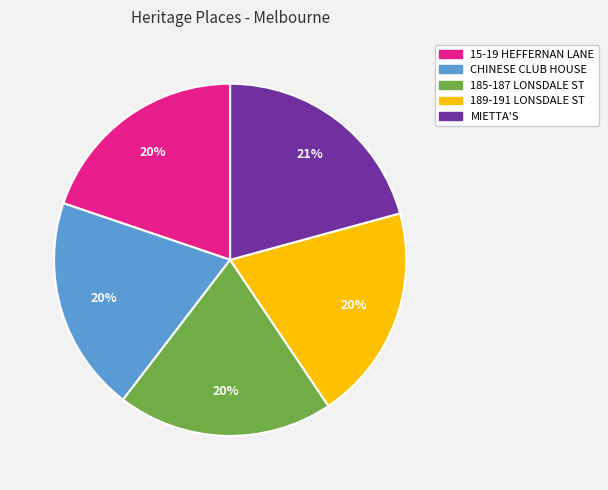

How many segments does this pie chart have?

5